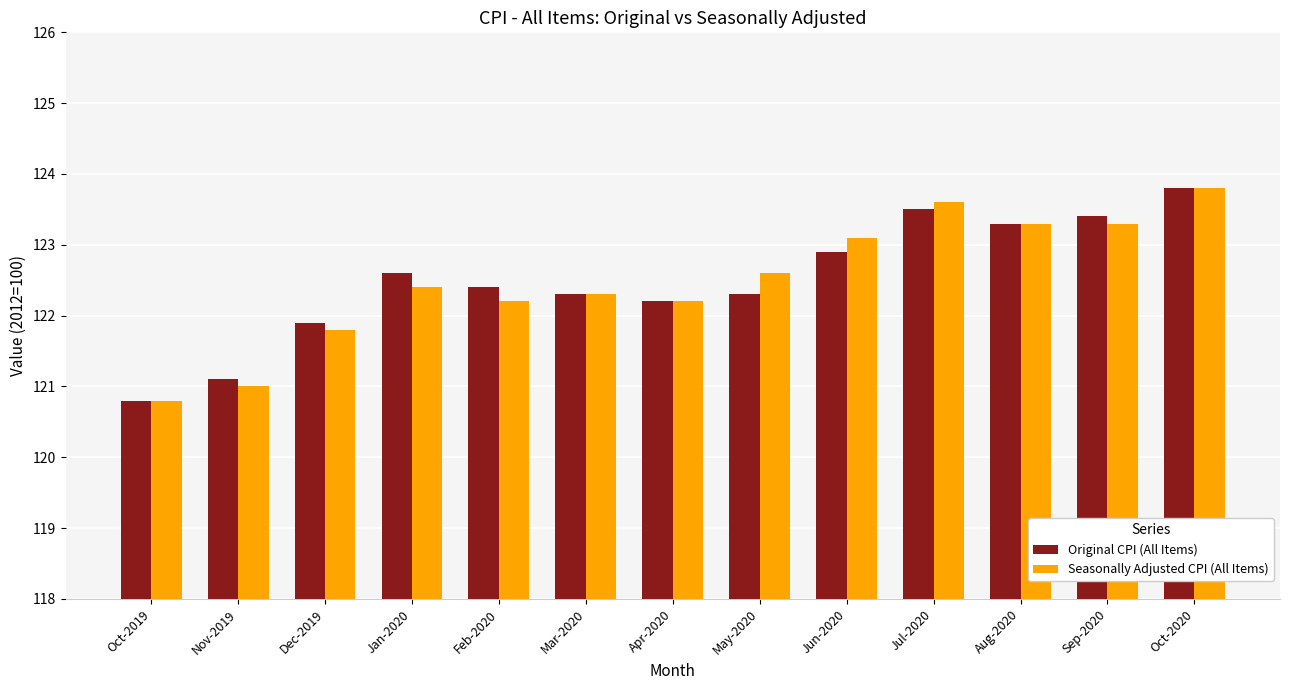

What is the difference between the maximum and minimum values in the Seasonally Adjusted CPI (All Items) series?

3.0